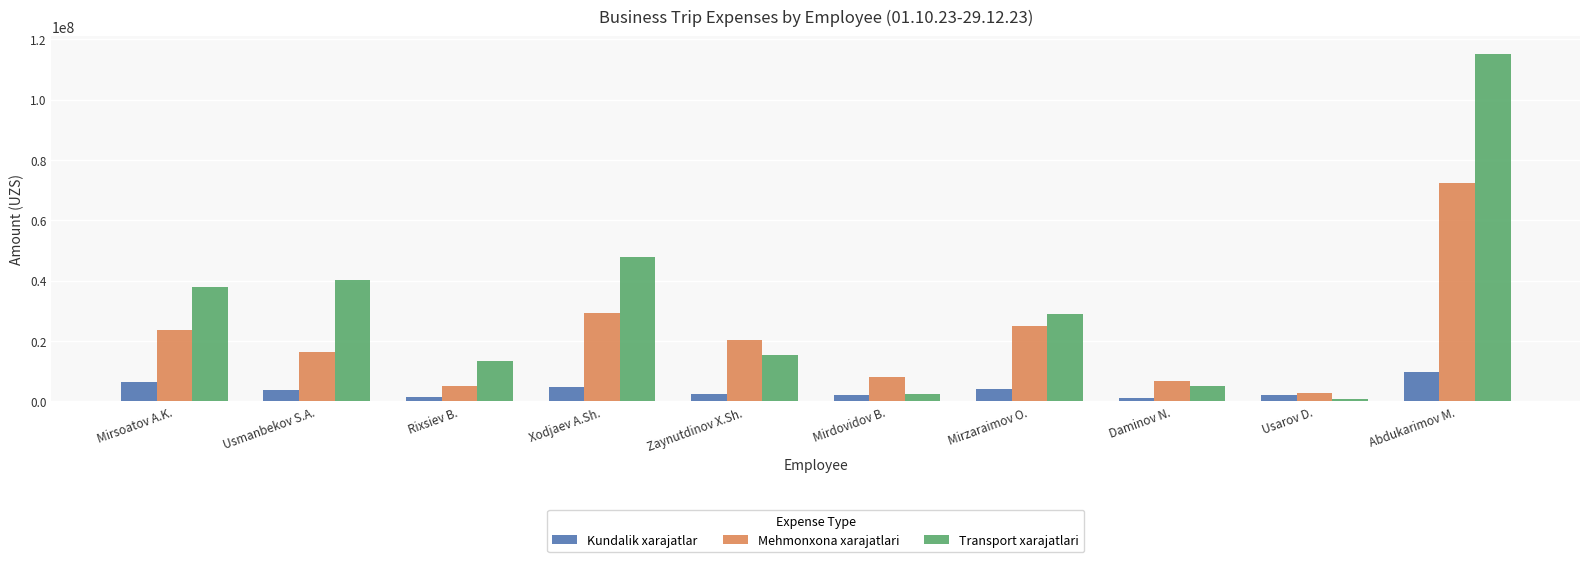

Where does the Mehmonxona xarajatlari series first go above 20421468?

Mirsoatov A.K.